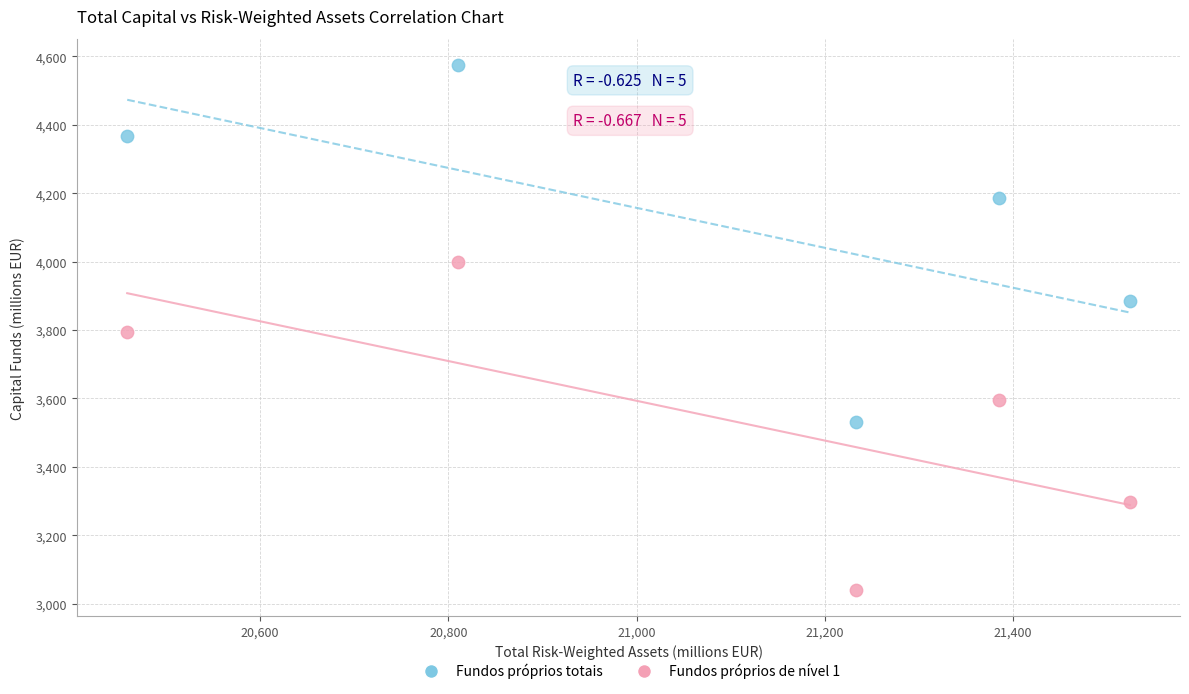

Which series contains the highest Y value?

Fundos próprios totais